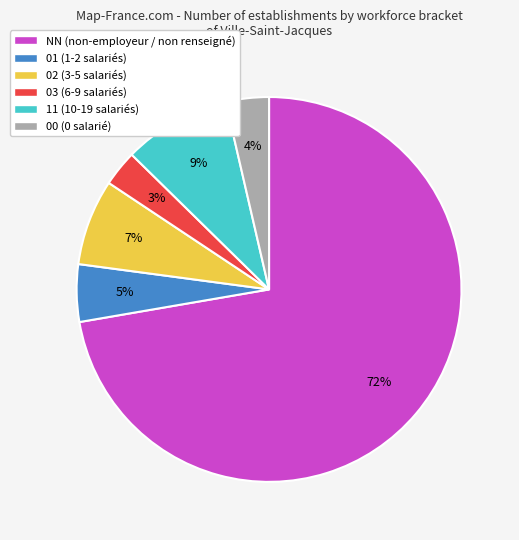

Is it true that 02 is 18% of the pie?

False